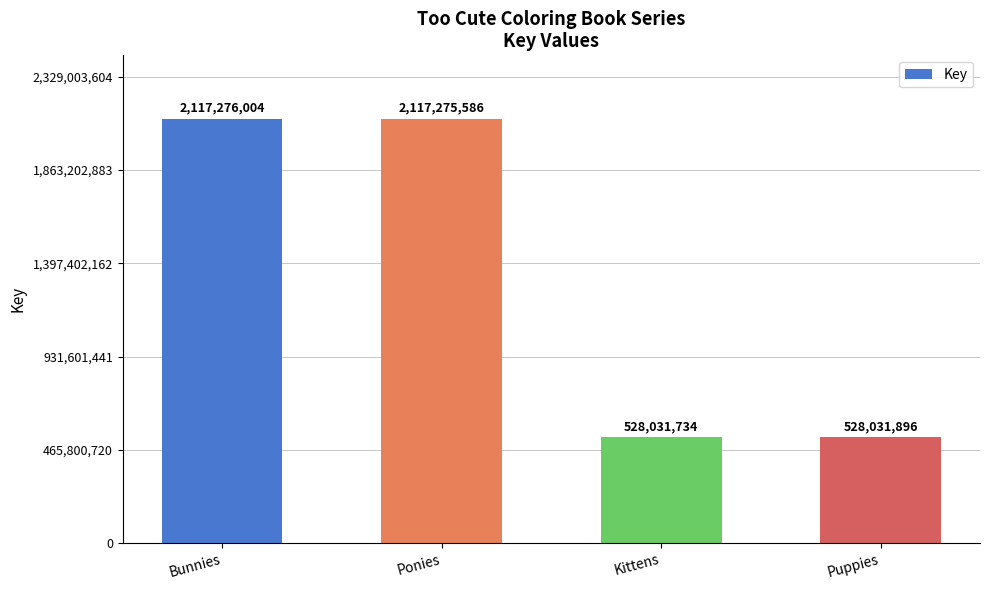

The chart shows a value of 2117275586 at Ponies. True or false?

True